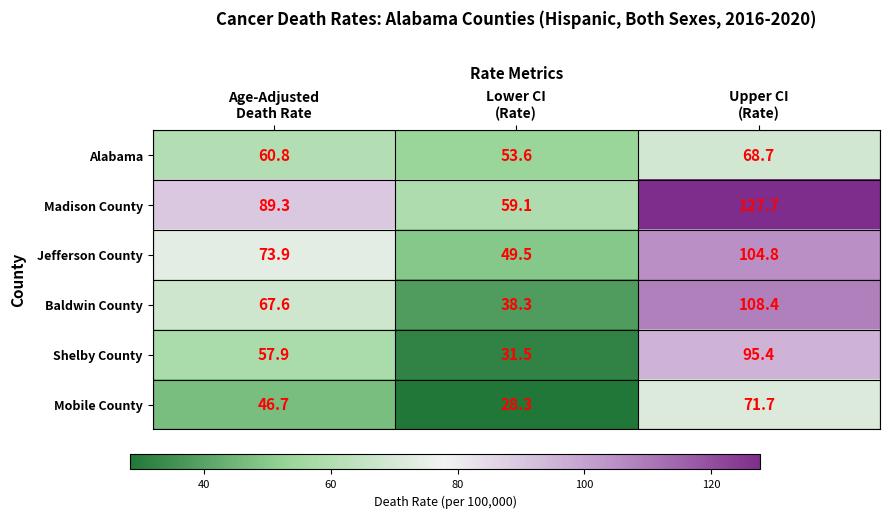

What is the lowest value of the Alabama series?

53.6